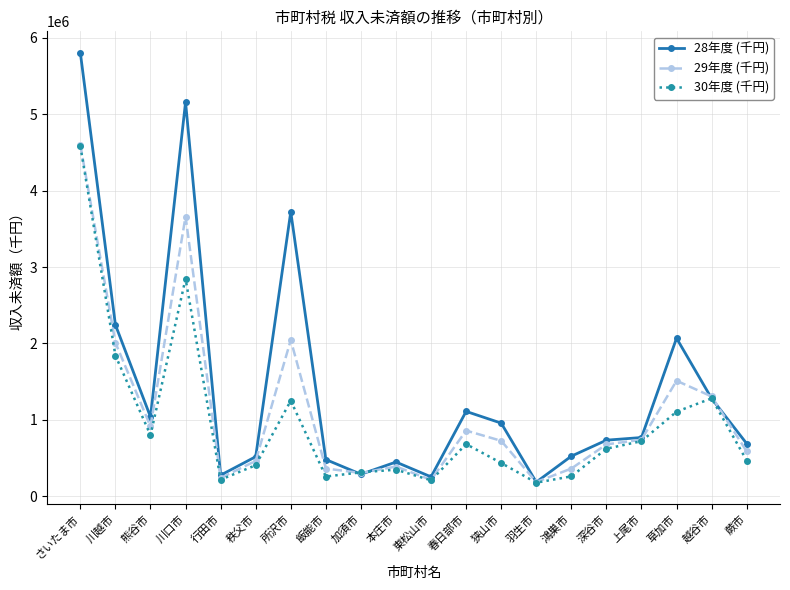

What is the smallest value displayed?

177802